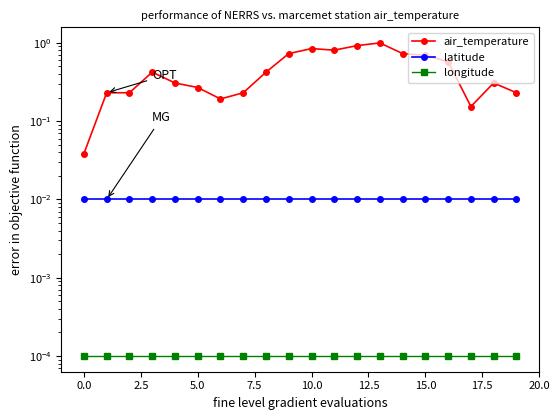

At which category is the sum across all series the highest?

13